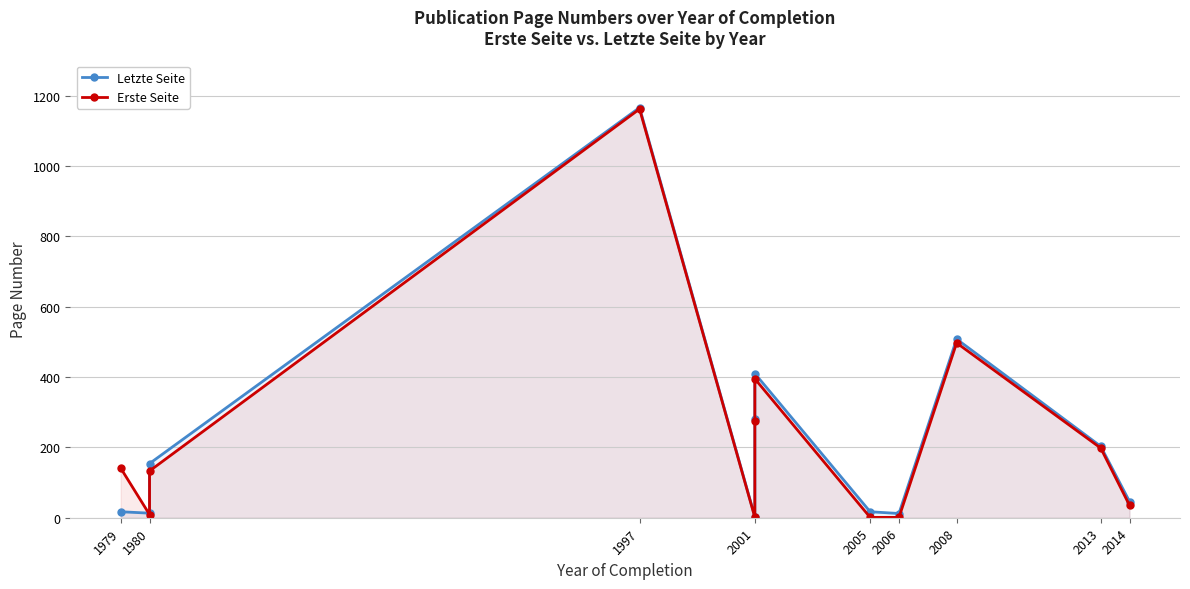

What are all the series names shown in the legend?

Letzte Seite, Erste Seite